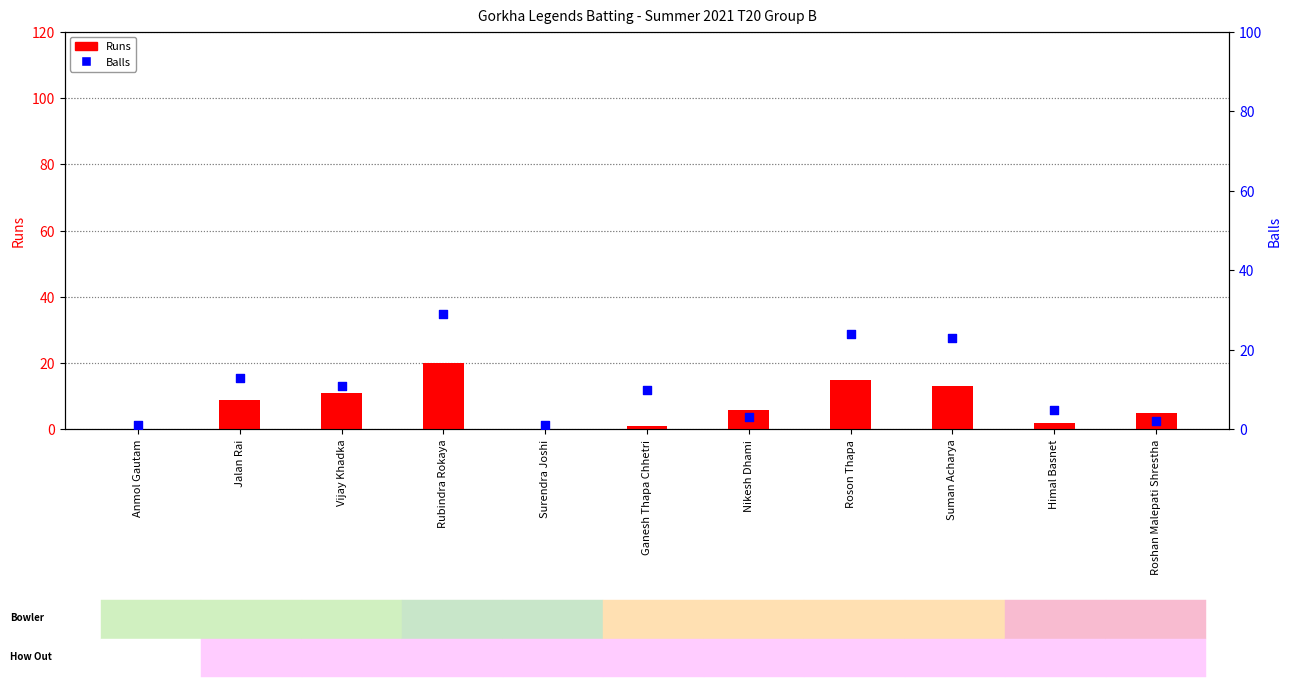

Is the value of Runs at Rubindra Rokaya greater than the value of Balls at Jalan Rai?

Yes